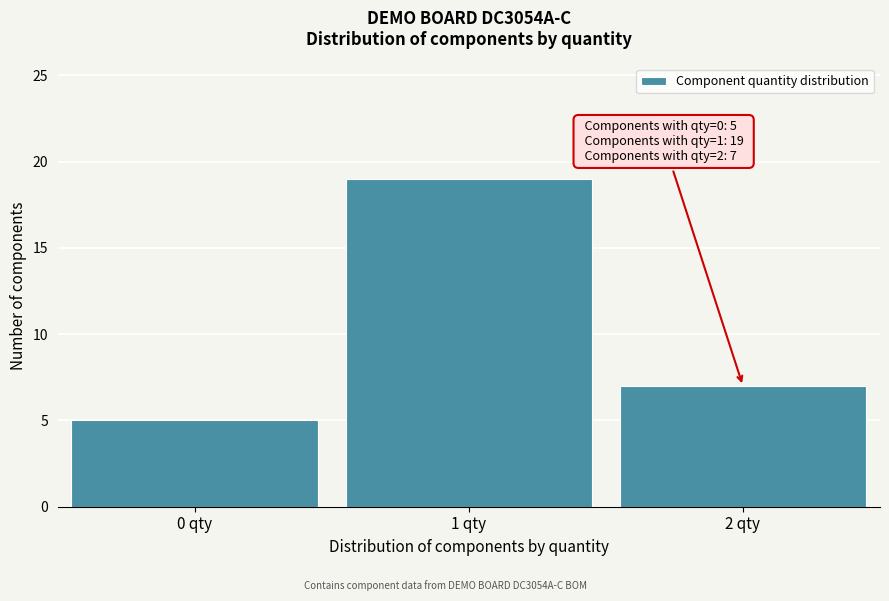

Reading right to left, extract all data points from this chart.

7	19	5